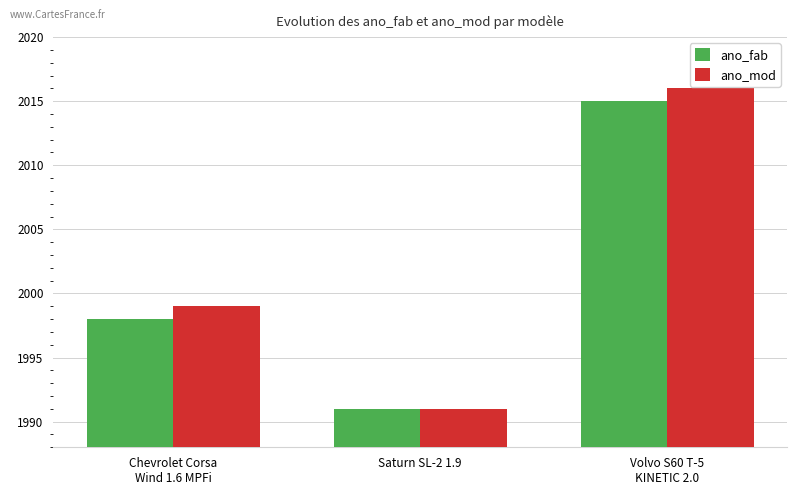

What is the smallest value displayed?

1991